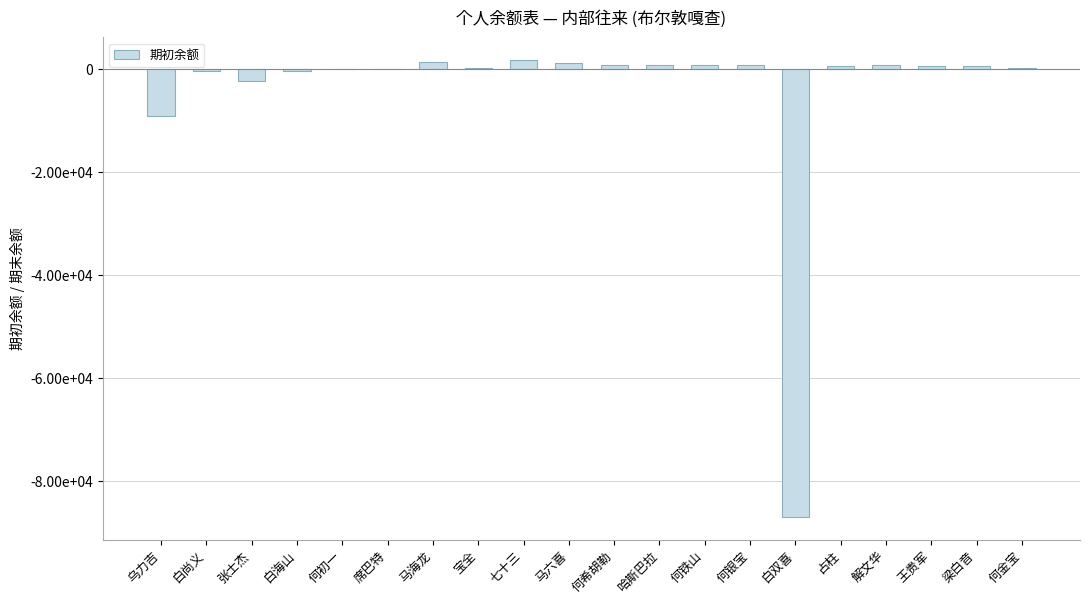

How many data points are above 632?

10